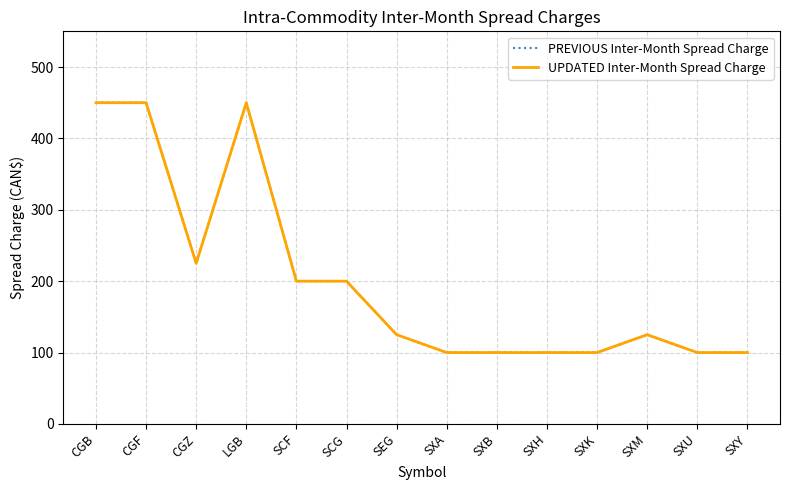

The value of UPDATED Inter-Month Spread Charge at SEG is 192. True or false?

False